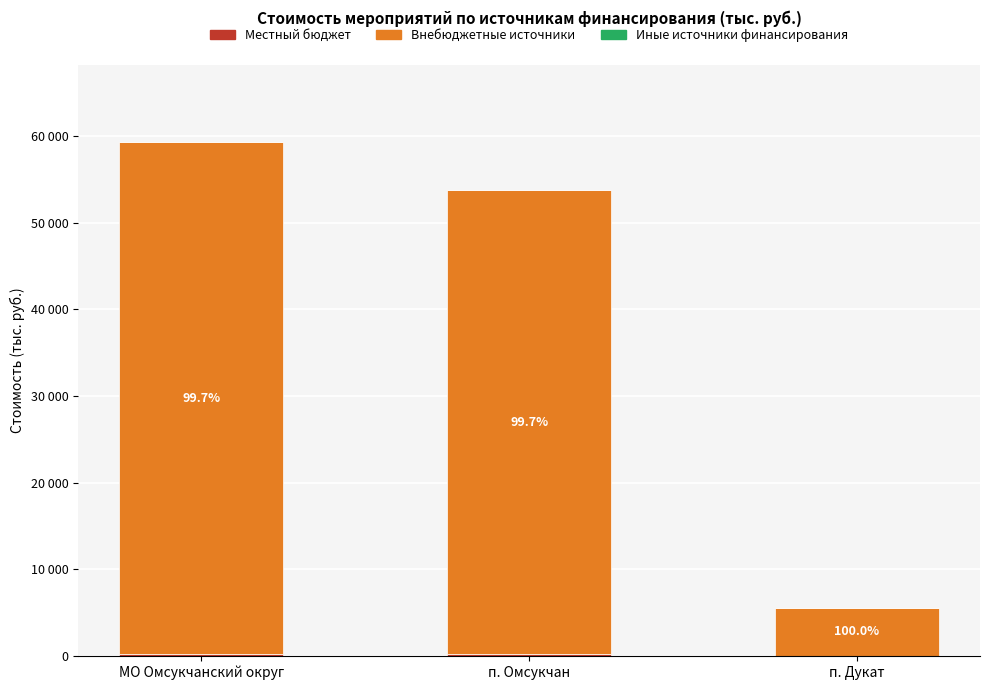

Does the chart contain stacked bars?

Yes